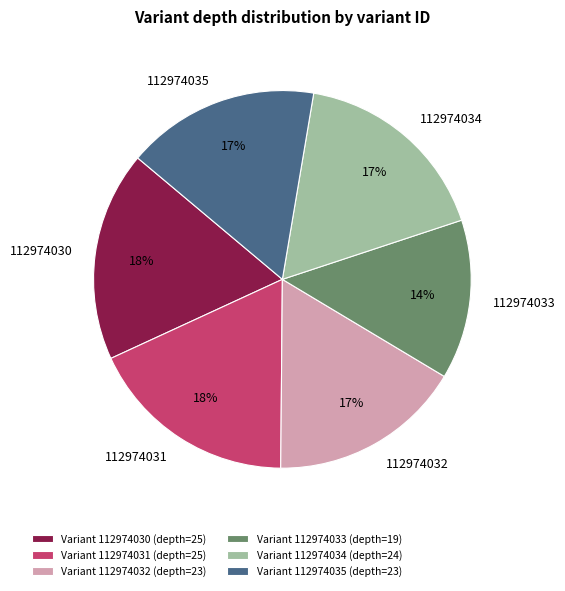

Is the sum of Variant 112974035 (depth=23) and Variant 112974034 (depth=24) greater than half?

No